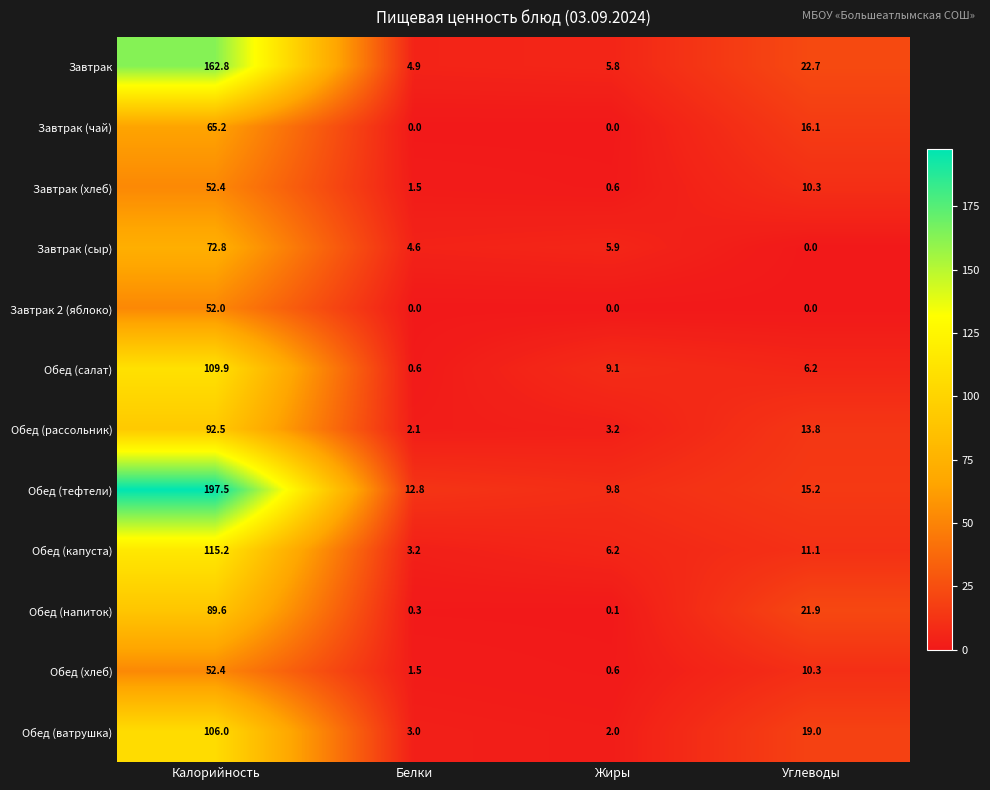

What is the spread (max minus min) of values at Белки?

12.8